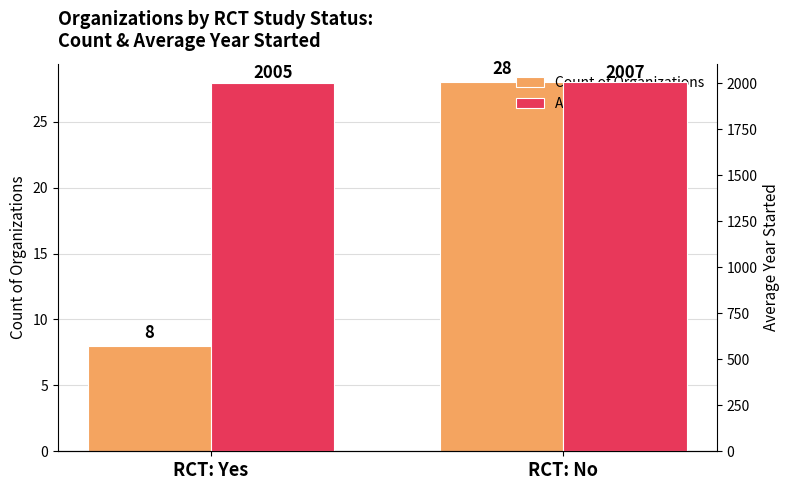

Which series has the largest total across all categories?

Avg Year Started